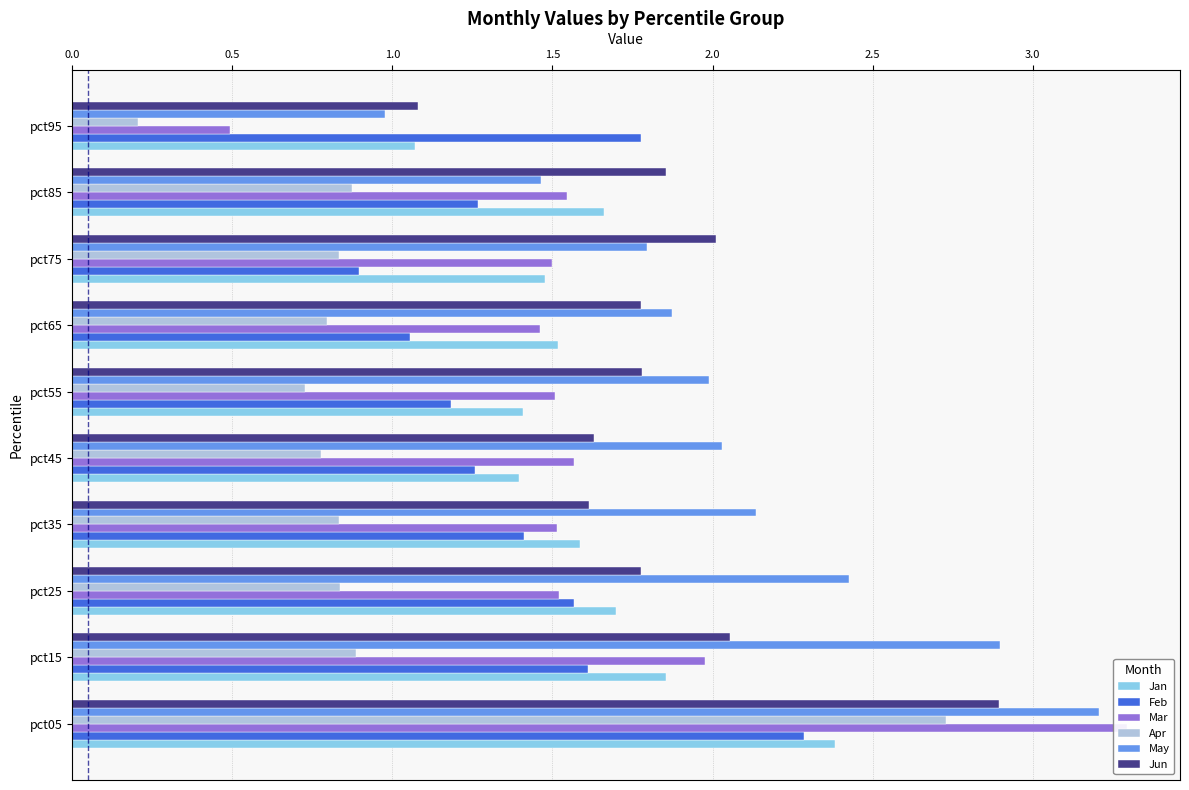

What is the maximum value shown in the chart?

3.3